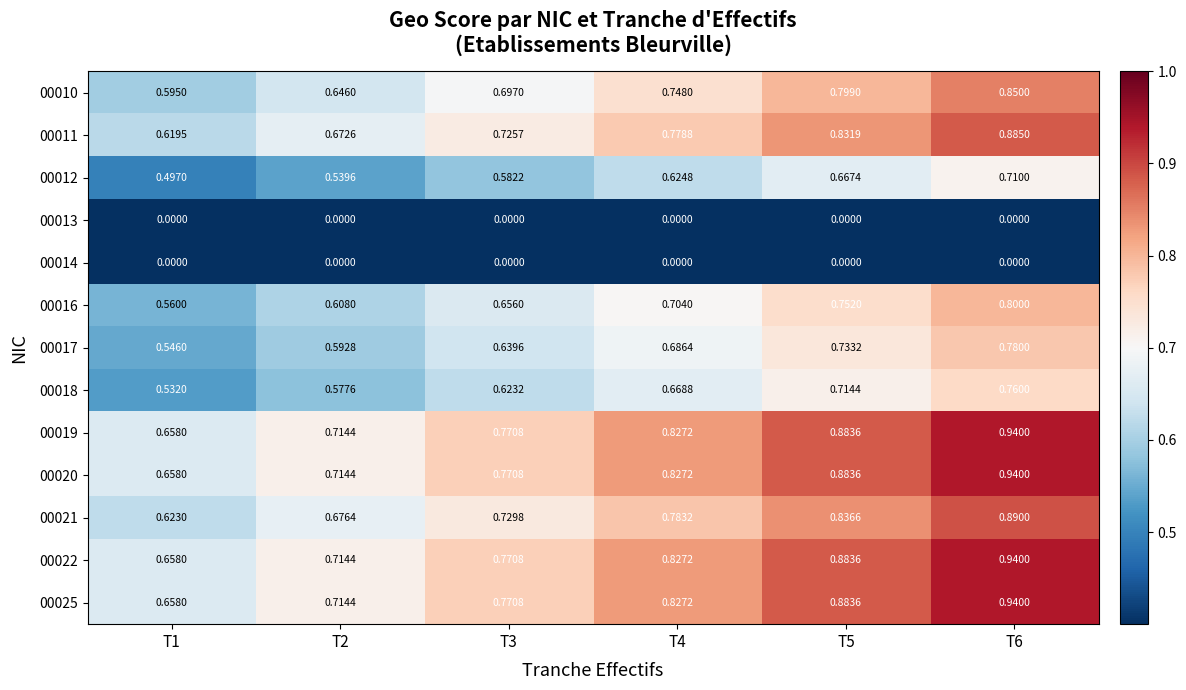

List the series in order of their peak value, highest first.

00019, 00020, 00022, 00025, 00021, 00011, 00010, 00016, 00017, 00018, 00012, 00013, 00014